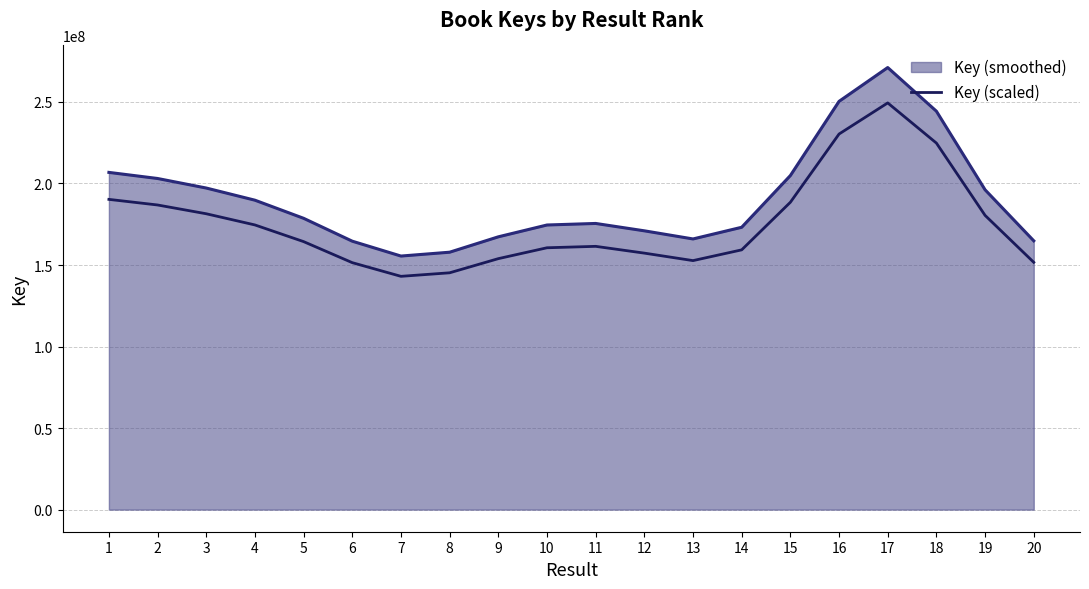

What is the difference between the Key (smoothed) values at 2 and 4?

13308177.0